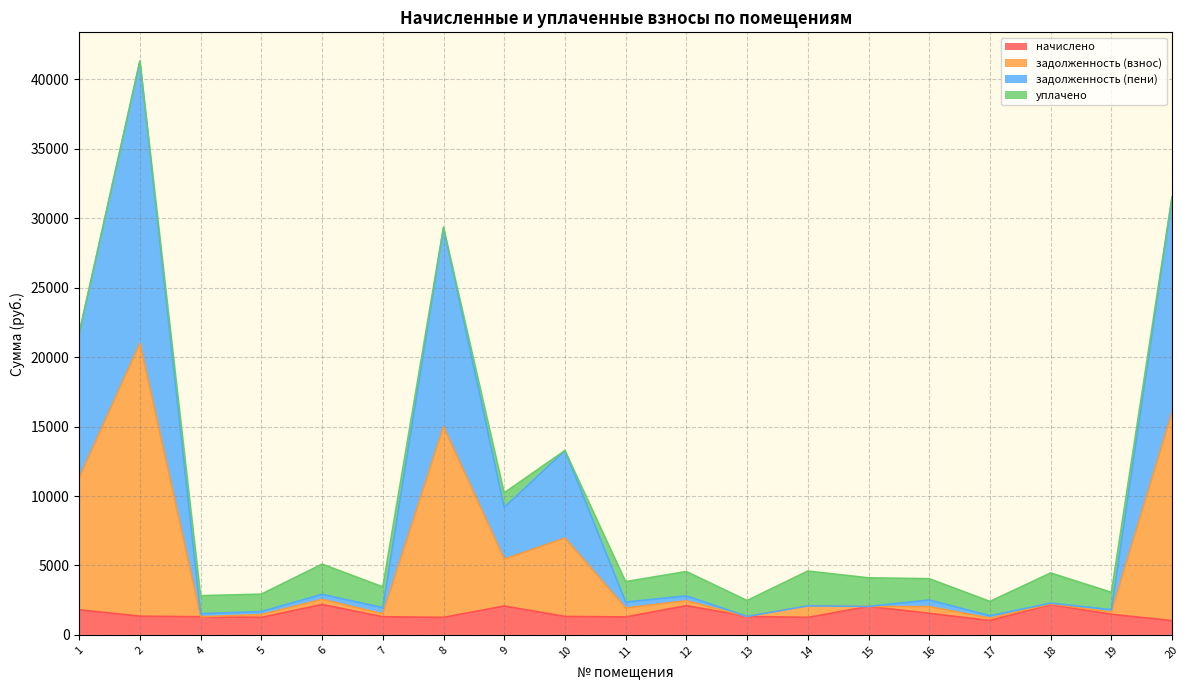

What is the highest value of the начислено series?

2191.6